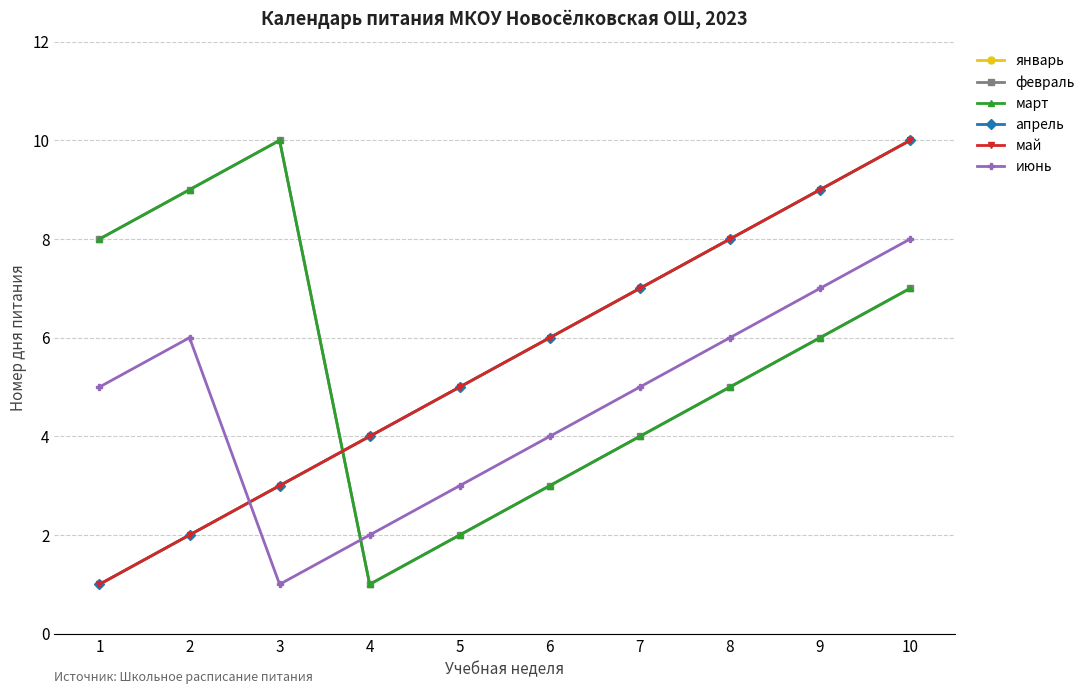

True or false: апрель has more than 1 interior local peaks.

False